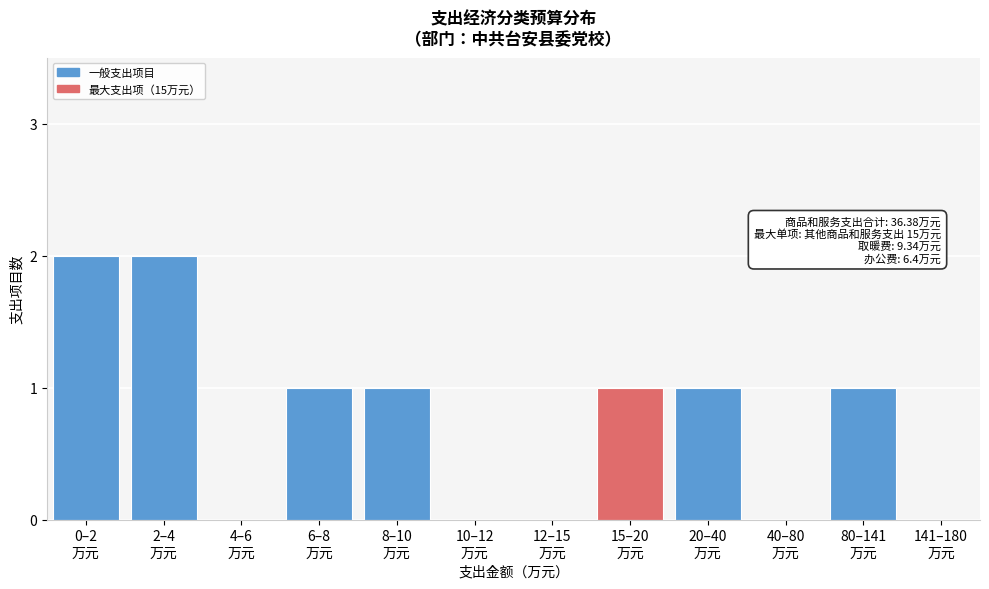

What is the sum of all values?

9